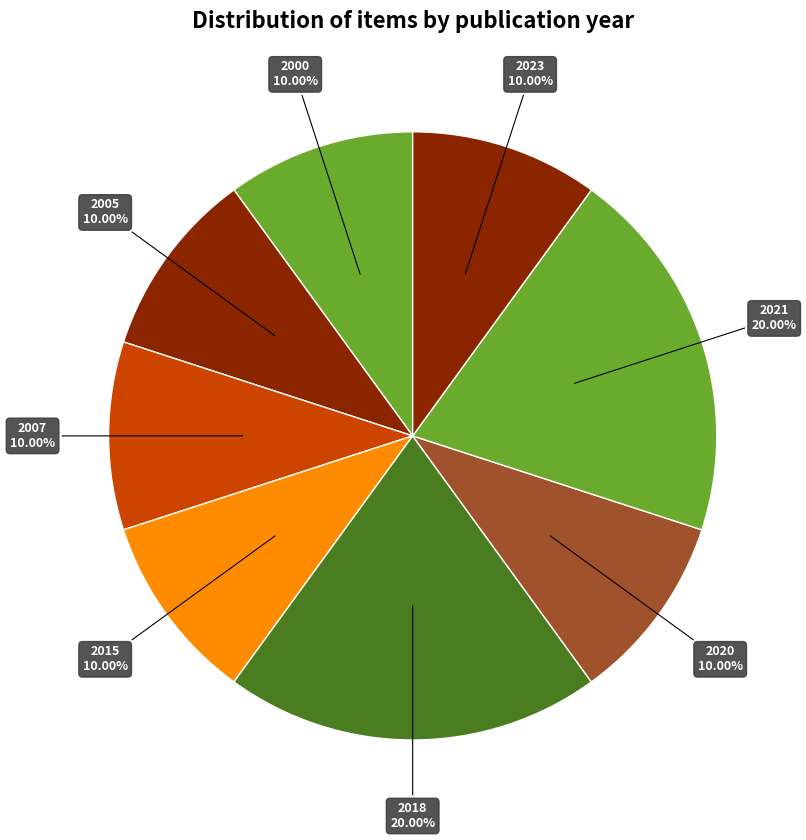

Combined, do 2000 and 2021 account for over 50%?

No